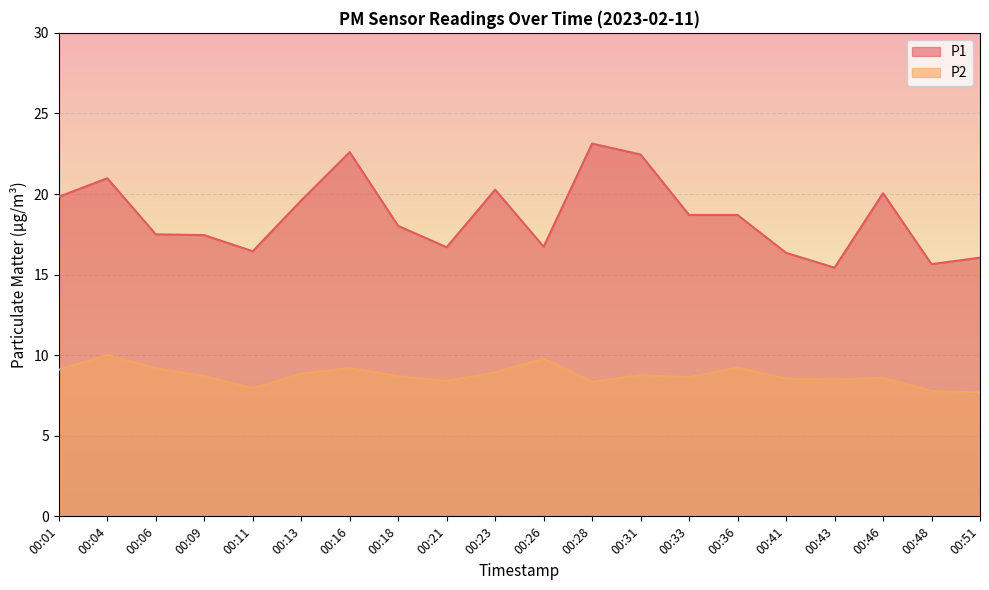

Which series has the largest range (max minus min)?

P1